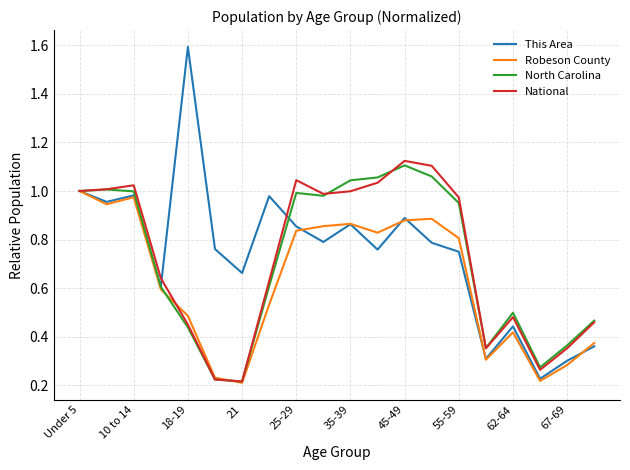

Which series has the widest spread of values?

This Area